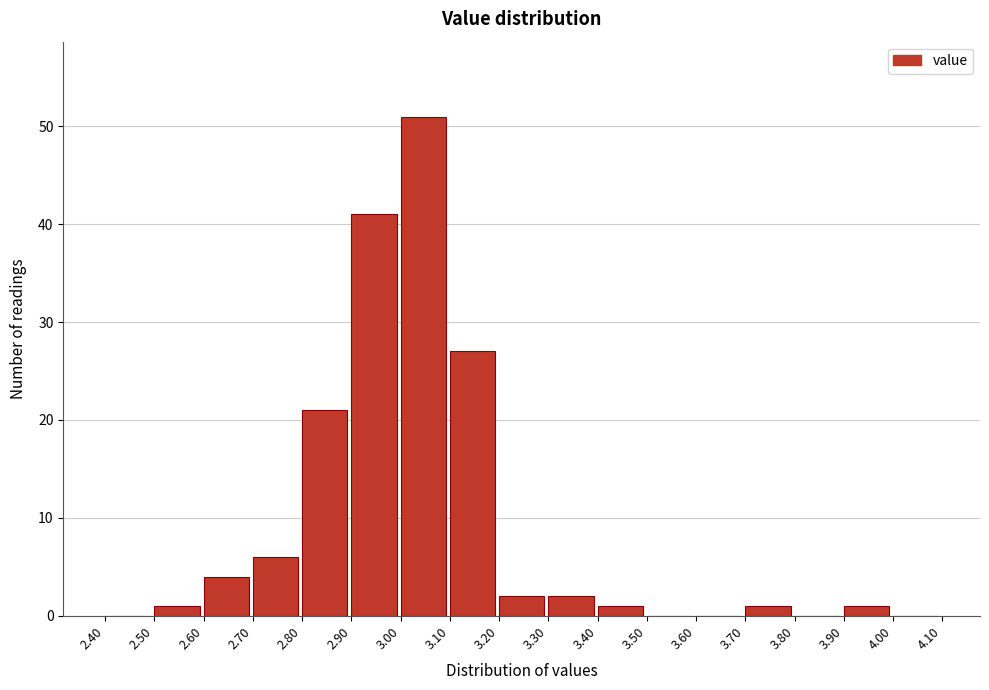

Reading left to right, list every bar in this chart as the range it spans on the x-axis followed by its height. The values are not printed on the chart, so give them approximately, as read against the axis.

2.40 to 2.50: 0
2.50 to 2.60: 1
2.60 to 2.70: 4
2.70 to 2.80: 6
2.80 to 2.90: 21
2.90 to 3.00: 41
3.00 to 3.10: 51
3.10 to 3.20: 27
3.20 to 3.30: 2
3.30 to 3.40: 2
3.40 to 3.50: 1
3.50 to 3.60: 0
3.60 to 3.70: 0
3.70 to 3.80: 1
3.80 to 3.90: 0
3.90 to 4.00: 1
4.00 to 4.10: 0